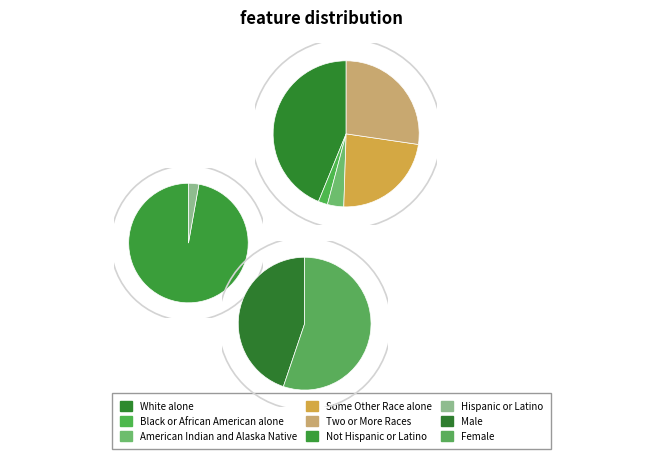

Between Black or African American alone and Female, which is larger?

Female